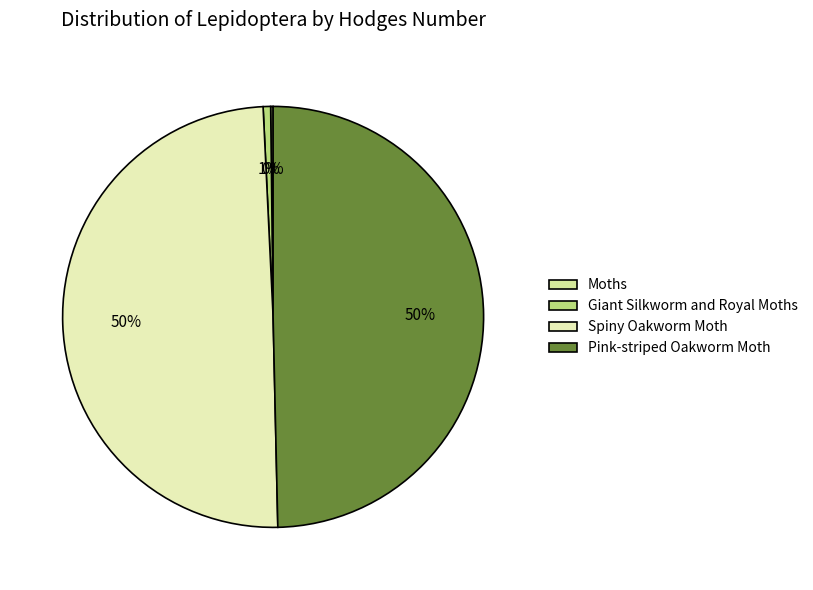

What is the total percentage of Pink-striped Oakworm Moth and Moths?

49.8%